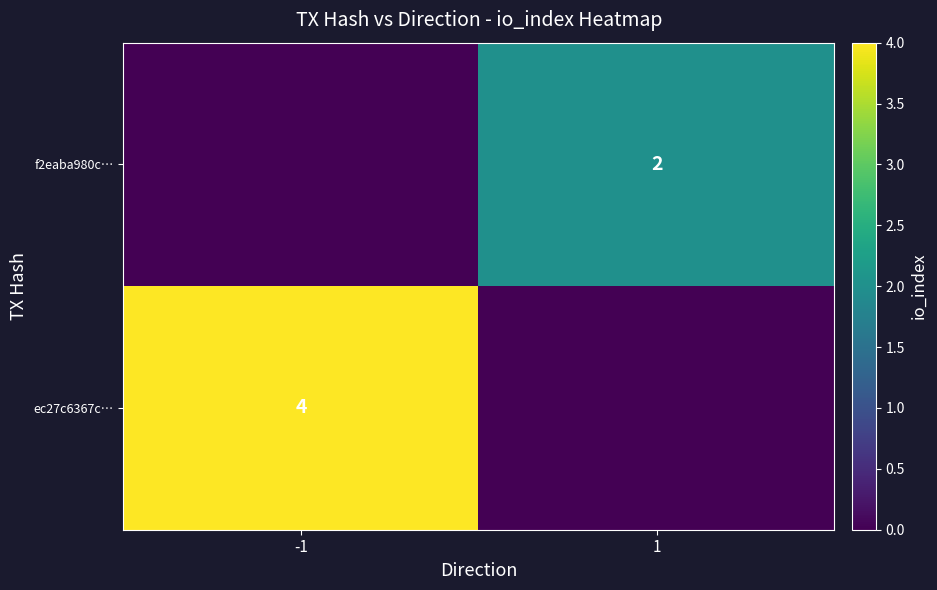

Is it true that f2eaba980c… equals 1 at 1?

False